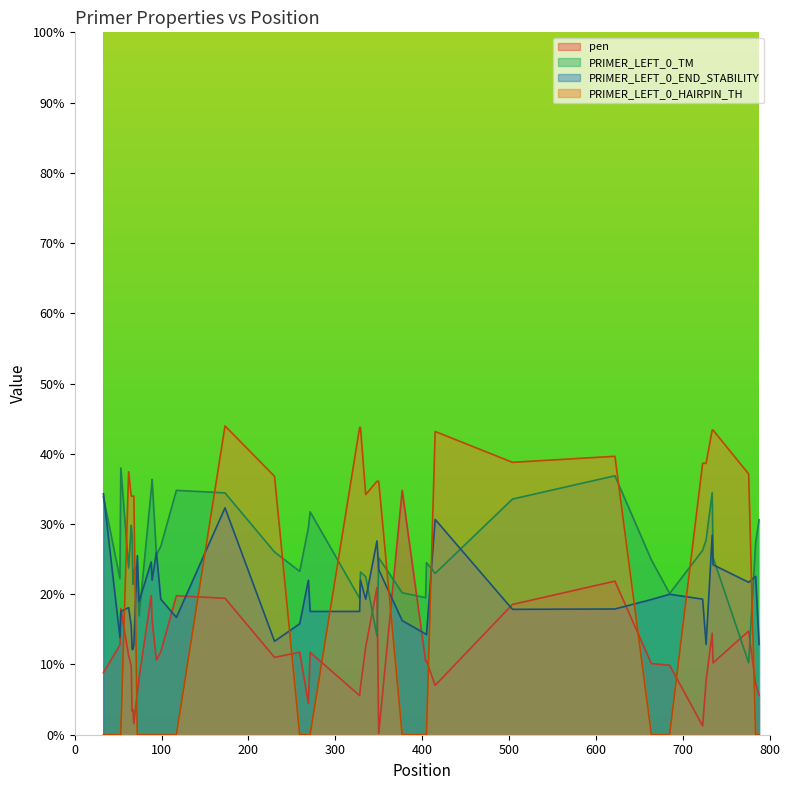

Does the chart display data point markers on the line(s)?

No